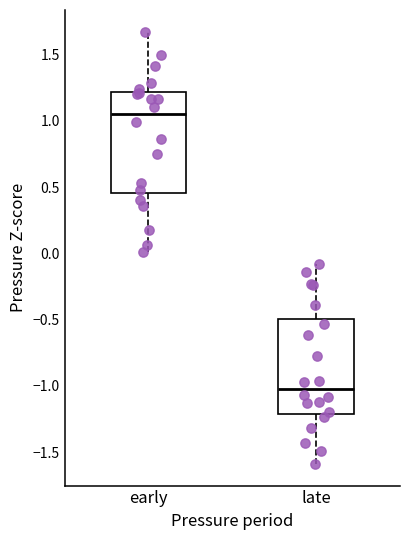

Where is the upper edge of the box for early on the y-axis? The values are not printed on the chart, so give them approximately, as read against the axis.

1.20